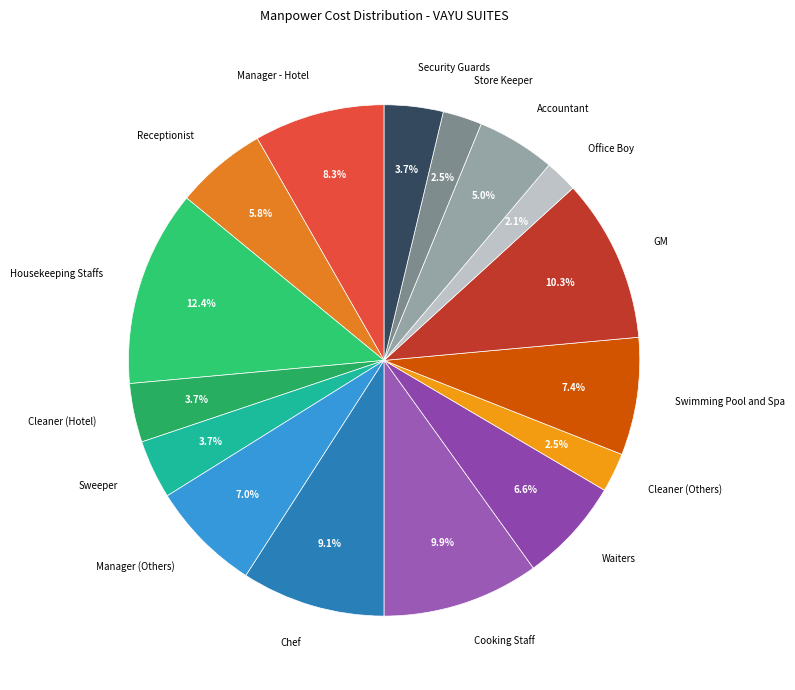

Between Office Boy and Cooking Staff, which is larger?

Cooking Staff